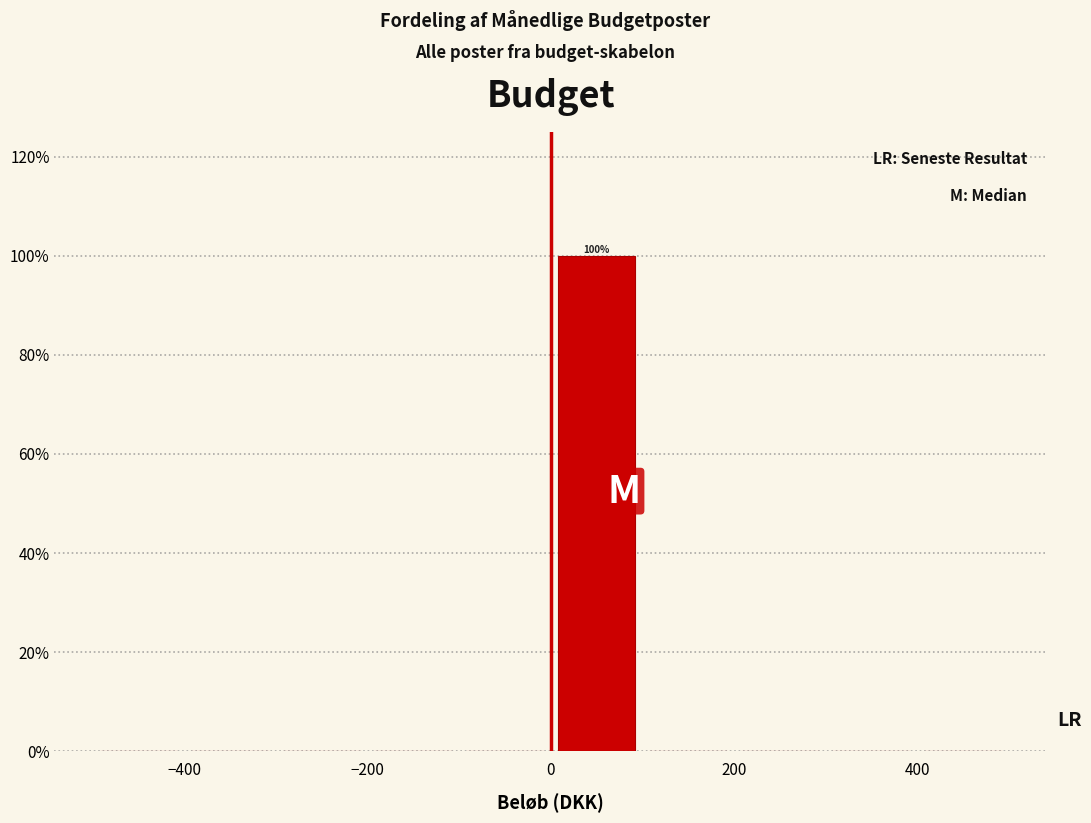

Which range on the x-axis has the tallest bar?

0 to 100